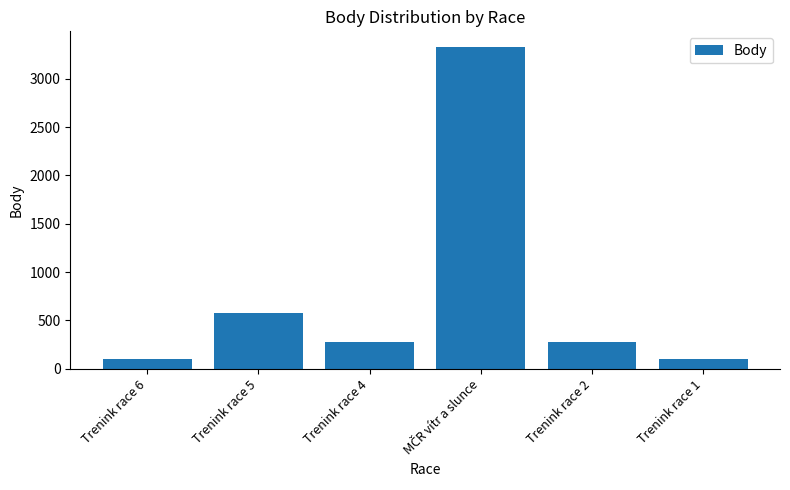

What is the difference between the maximum and minimum values?

3224